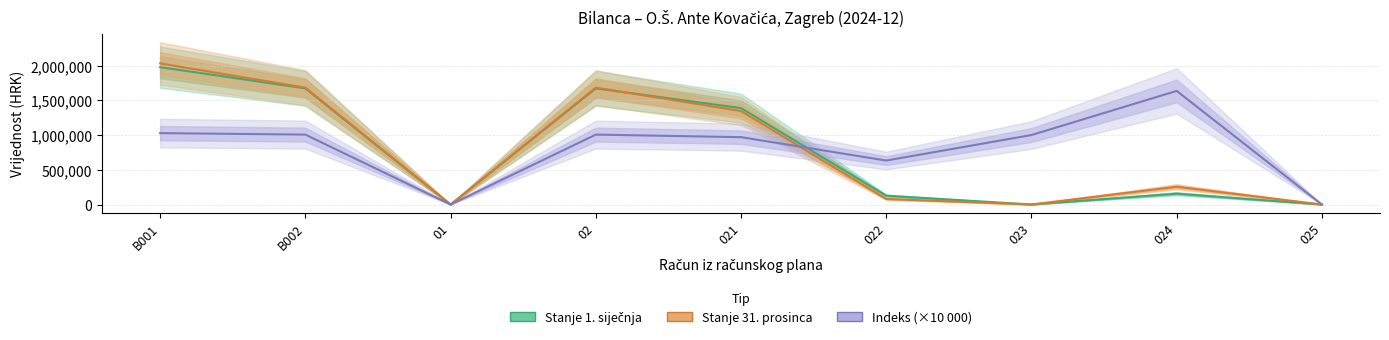

Count the number of data series in this chart.

3